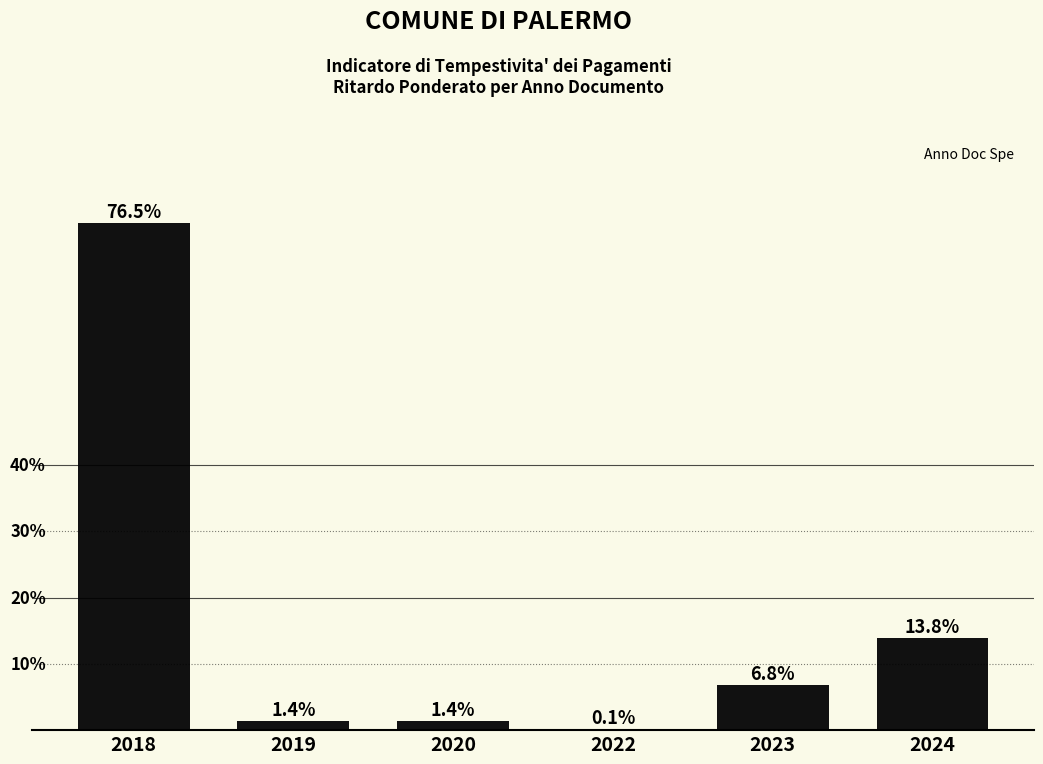

Are the bars horizontal?

No